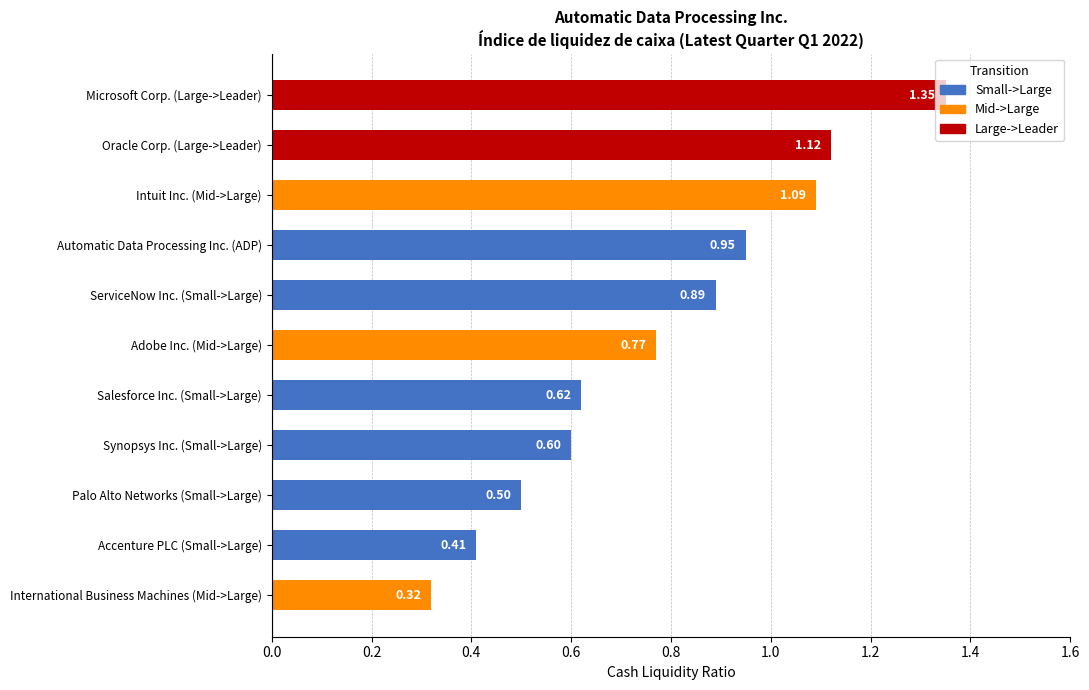

Are the bars grouped side by side (vs. stacked)?

No